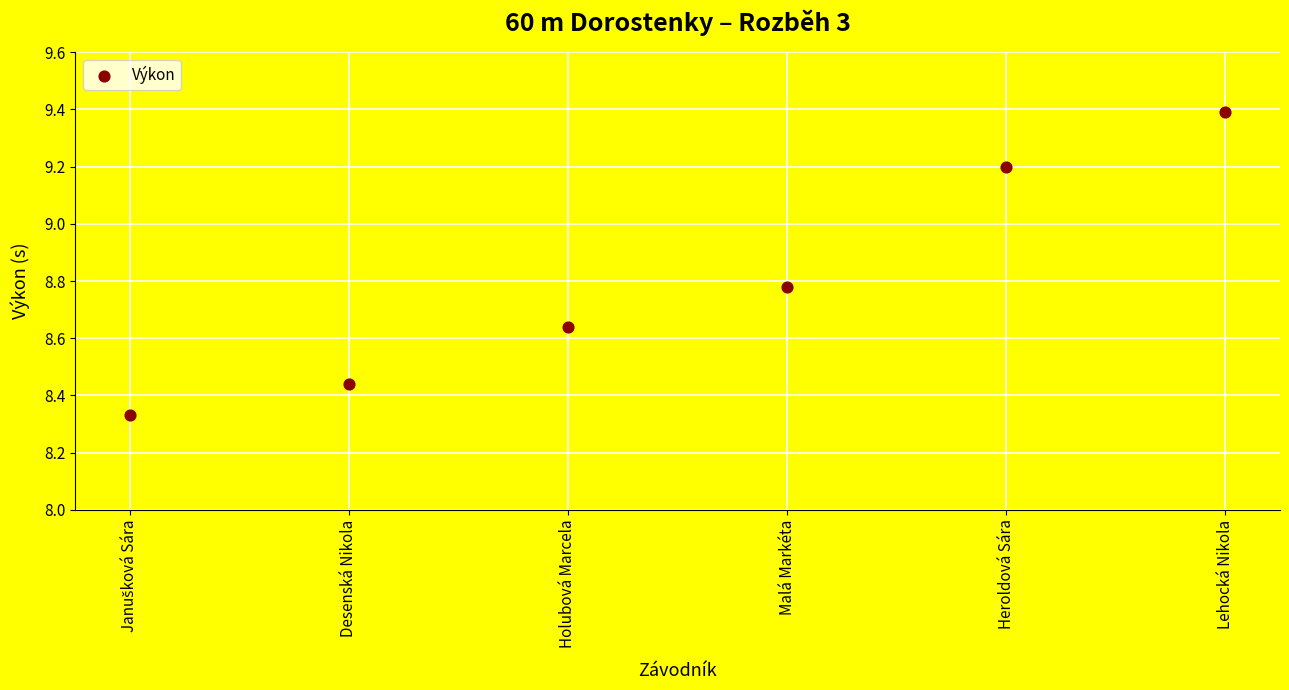

What is the range of Y values (max minus min)?

1.1